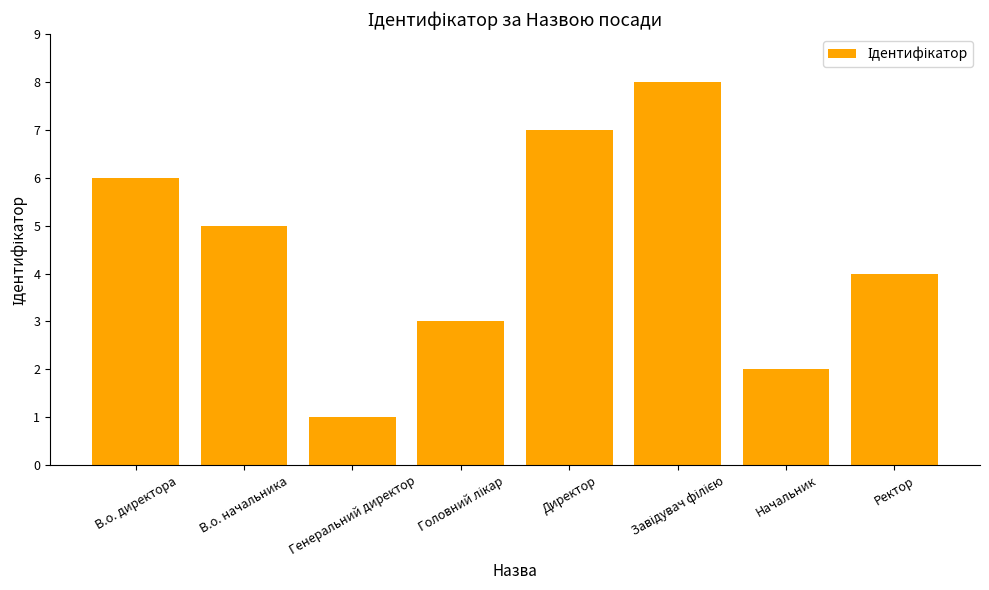

How many data points are less than 5?

4